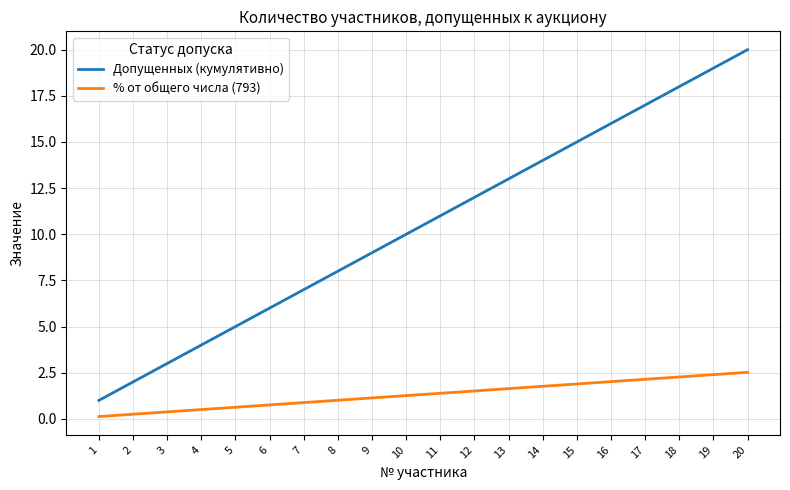

What is the total value across all series at 4?

4.5